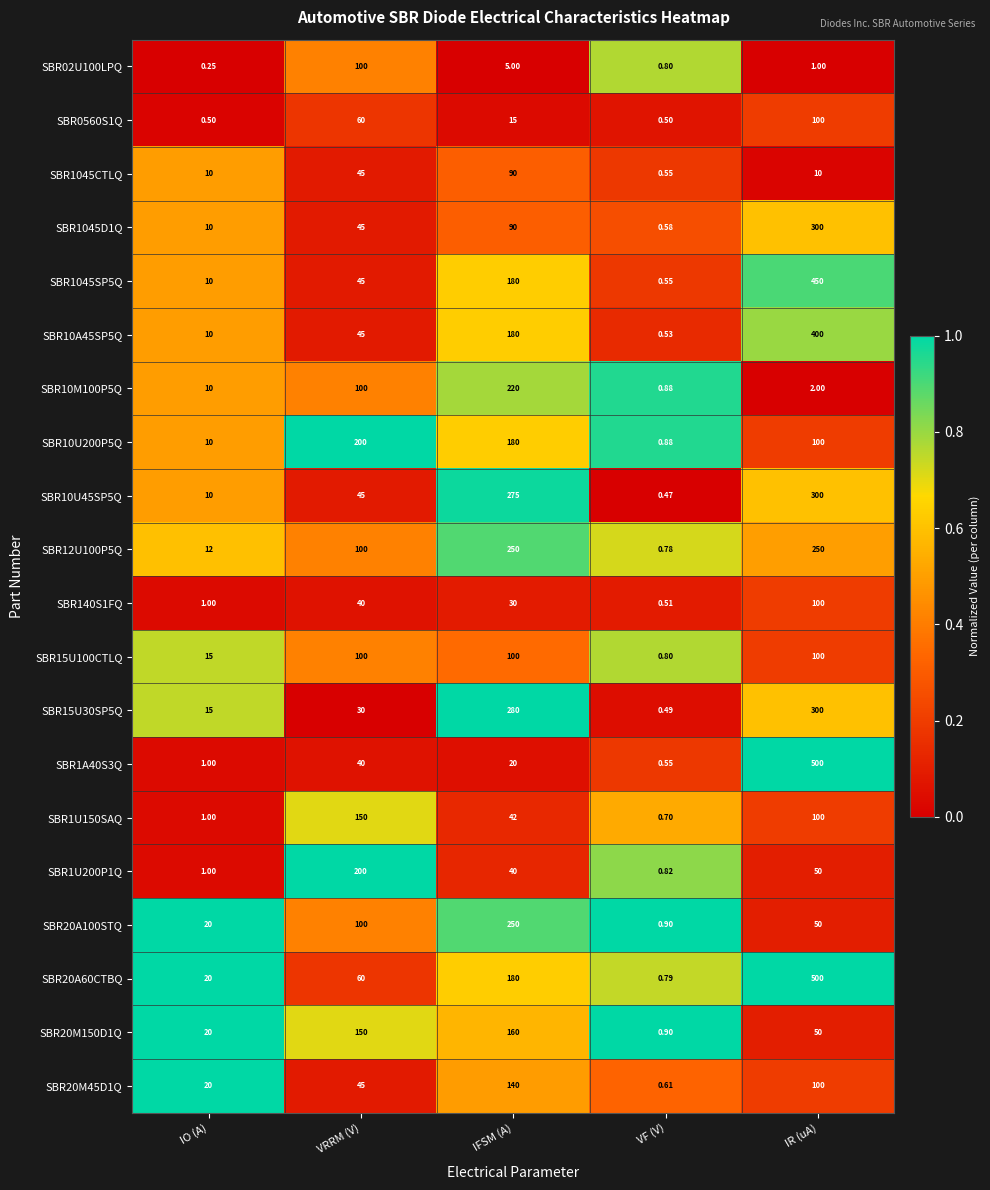

Rank the categories by SBR02U100LPQ value from lowest to highest.

IO (A), VF (V), IR (uA), IFSM (A), VRRM (V)